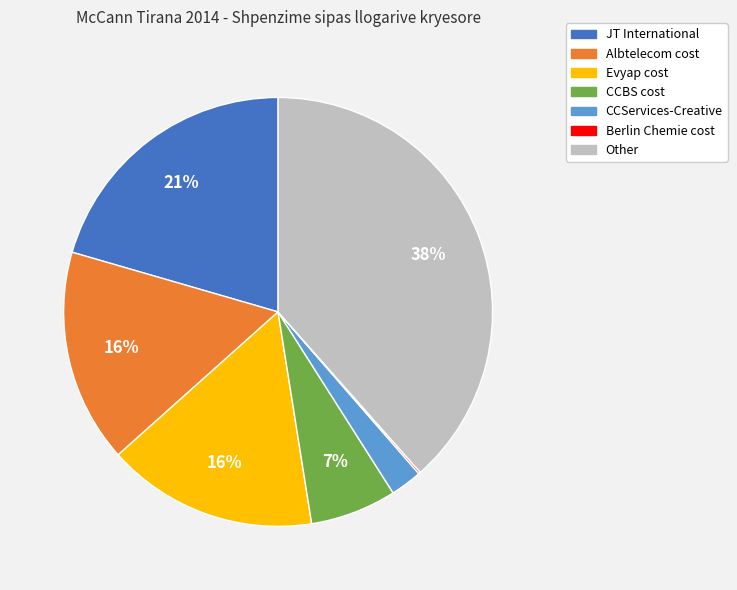

To the nearest percent, what is the average slice percentage?

14%